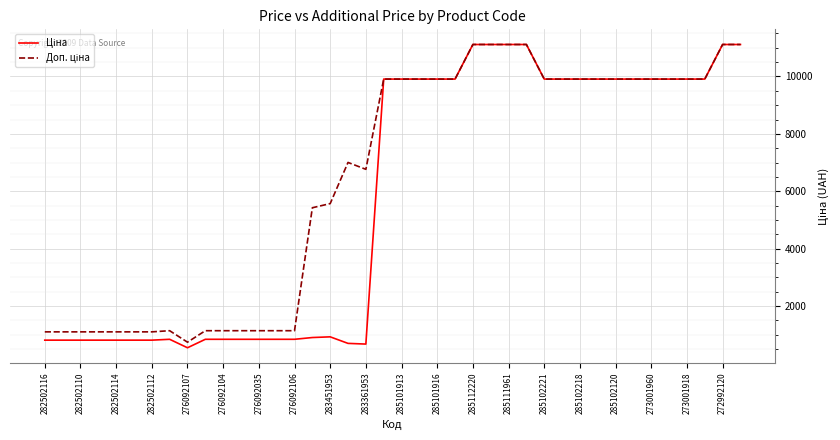

What is the greatest value displayed?

11113.6